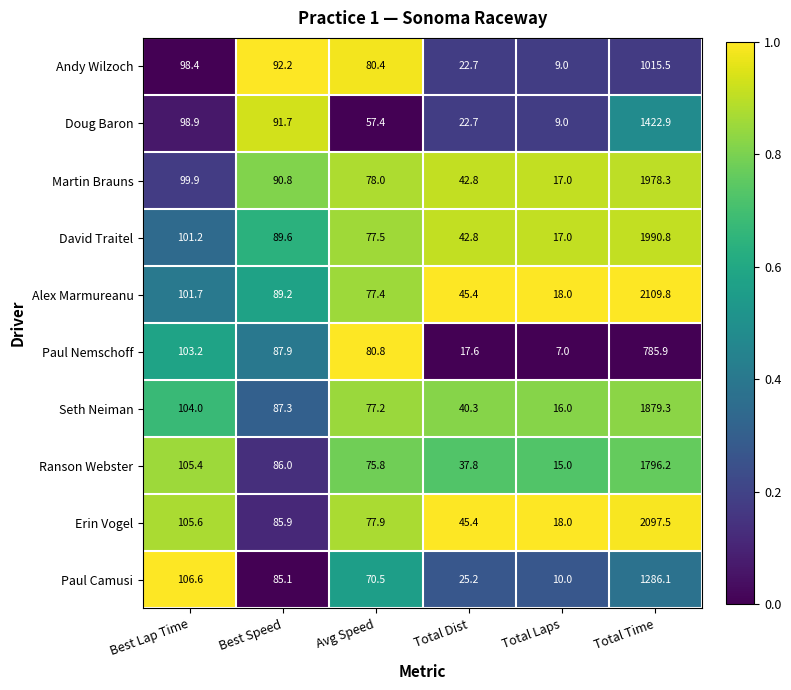

What is the difference between the maximum and minimum values in the Doug Baron series?

1413.9